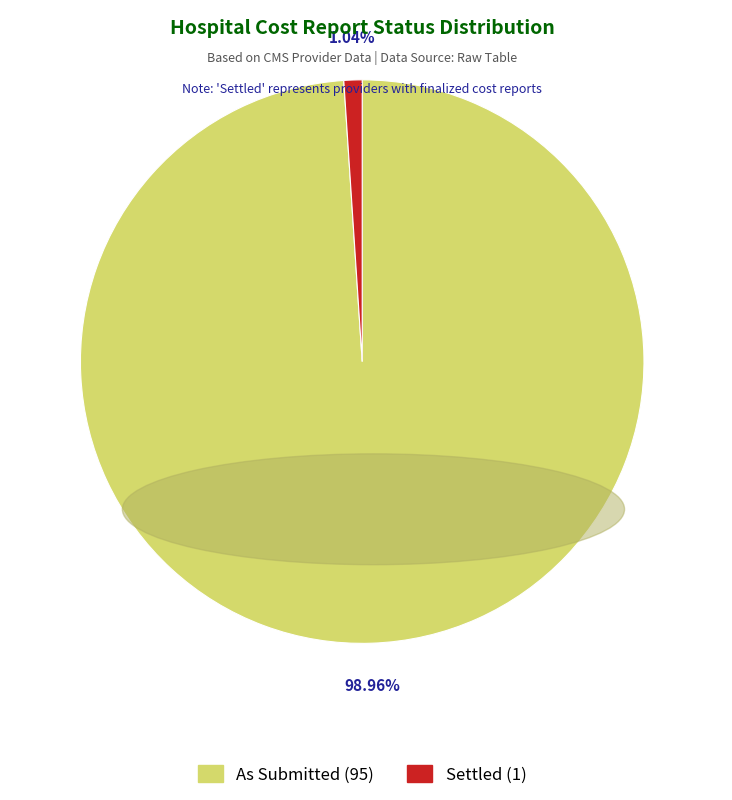

Is there a majority slice in this chart?

Yes